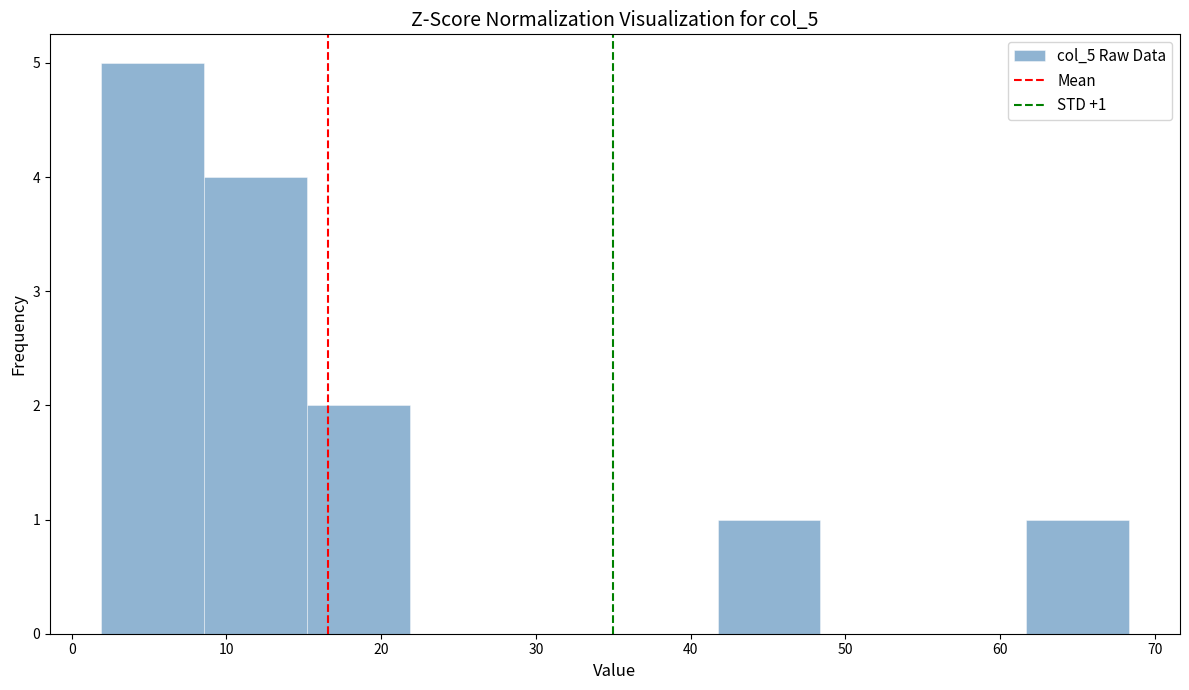

Over which range of the x-axis is the bar tallest?

2 to 9